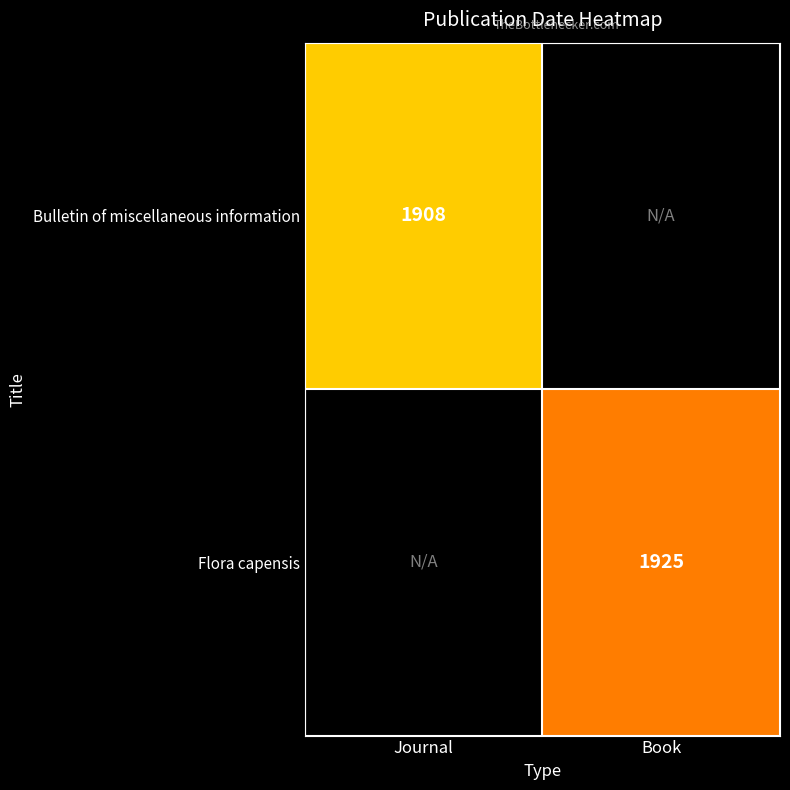

At how many categories does at least one series exceed 1922?

1